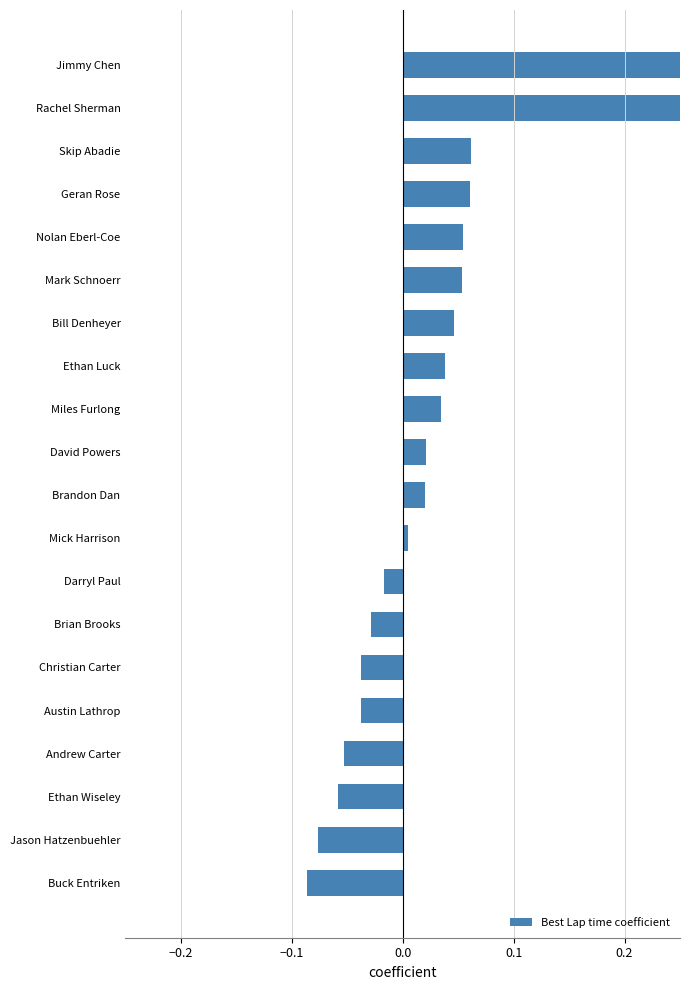

What is the greatest value displayed?

1.0